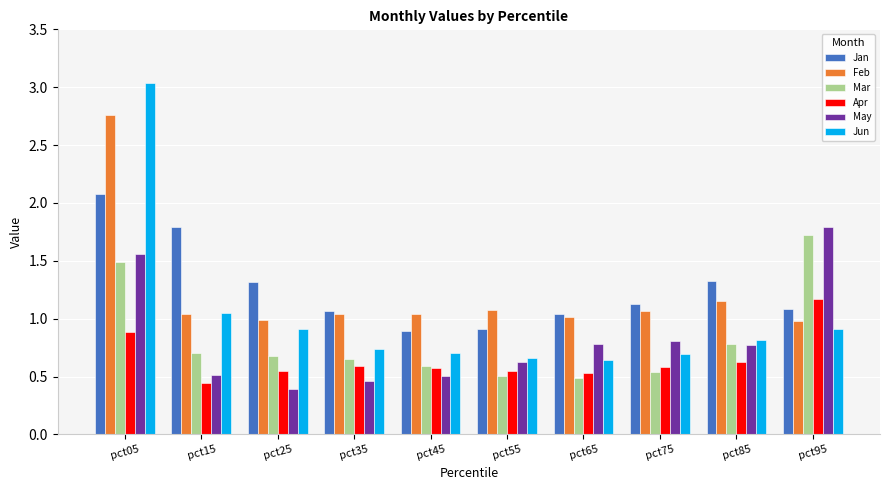

The value of Apr at pct85 is 0.2. True or false?

False